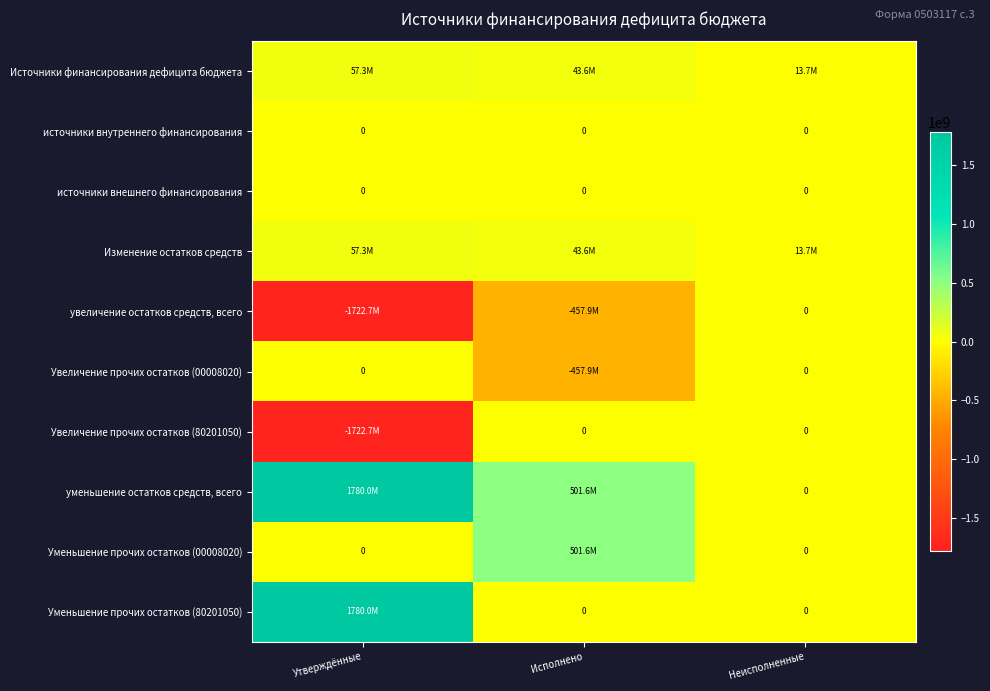

Is the value of Уменьшение прочих остатков (00008020) at Исполнено greater than the value of увеличение остатков средств, всего at Исполнено?

Yes